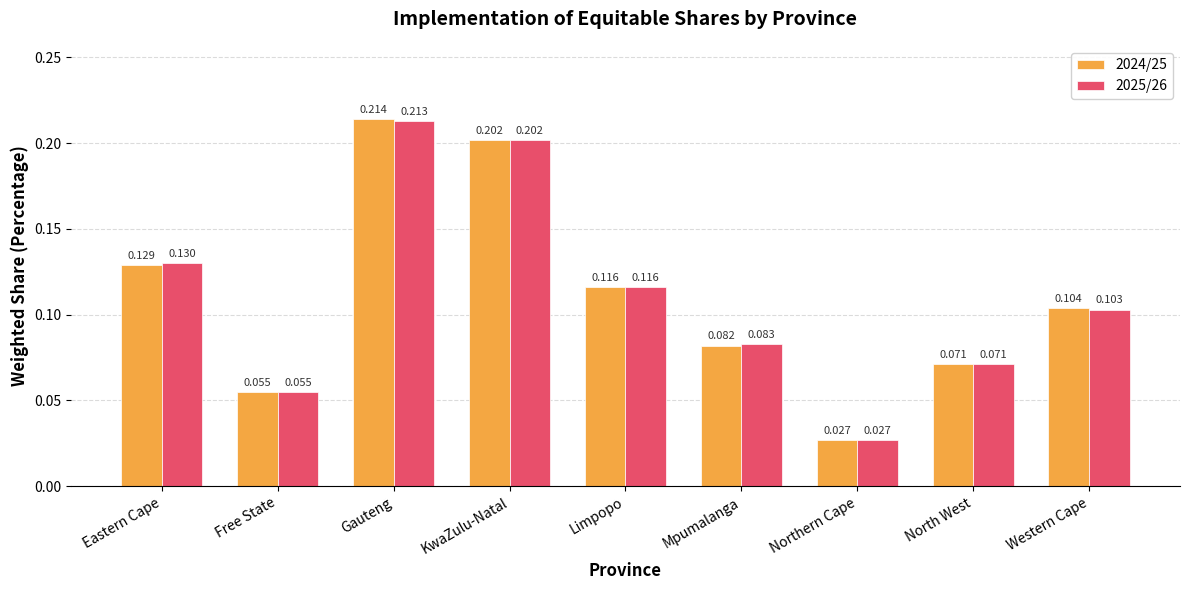

Is the value of 2024/25 at Northern Cape greater than the value of 2025/26 at Free State?

No